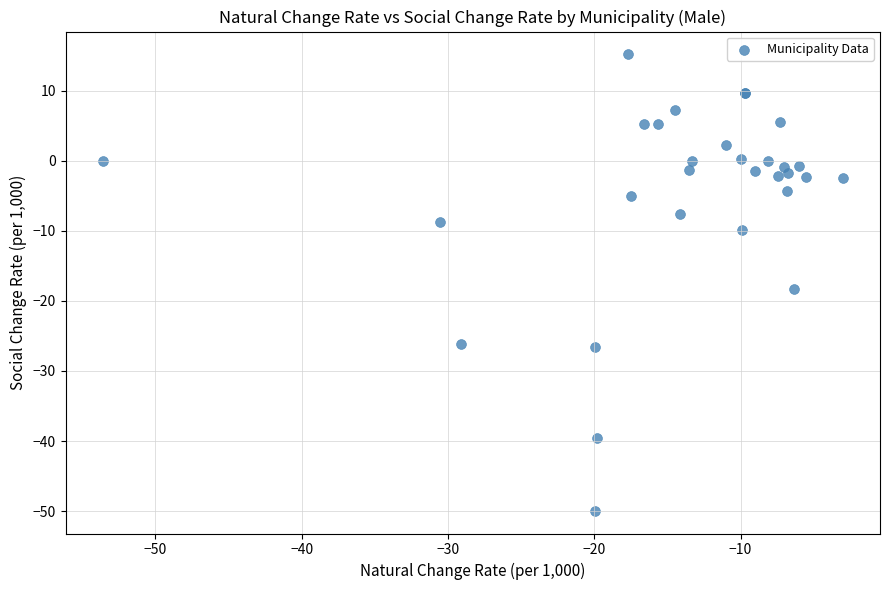

What Y value in the scatter plot is closest to -17?

-18.3